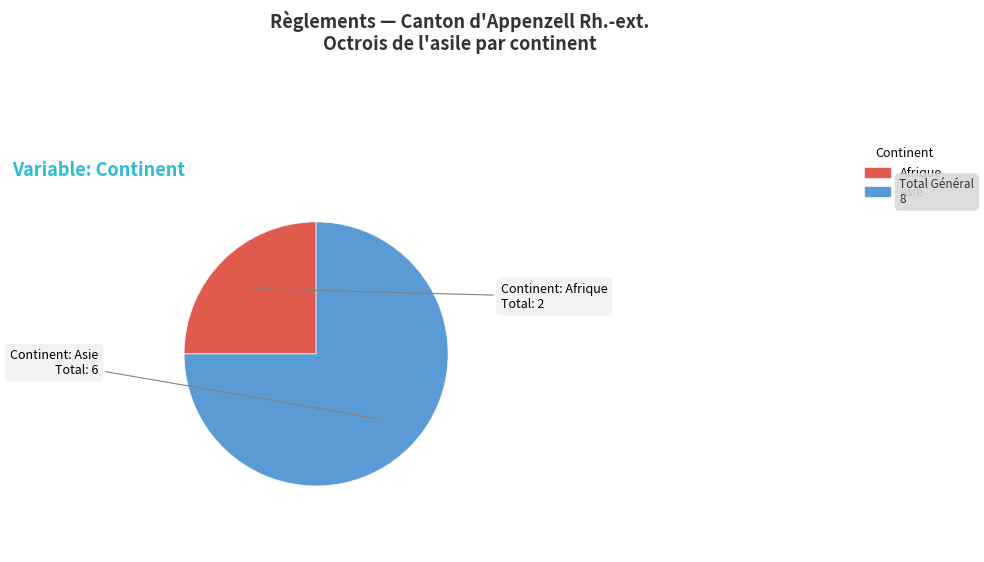

Is there a majority slice in this chart?

Yes